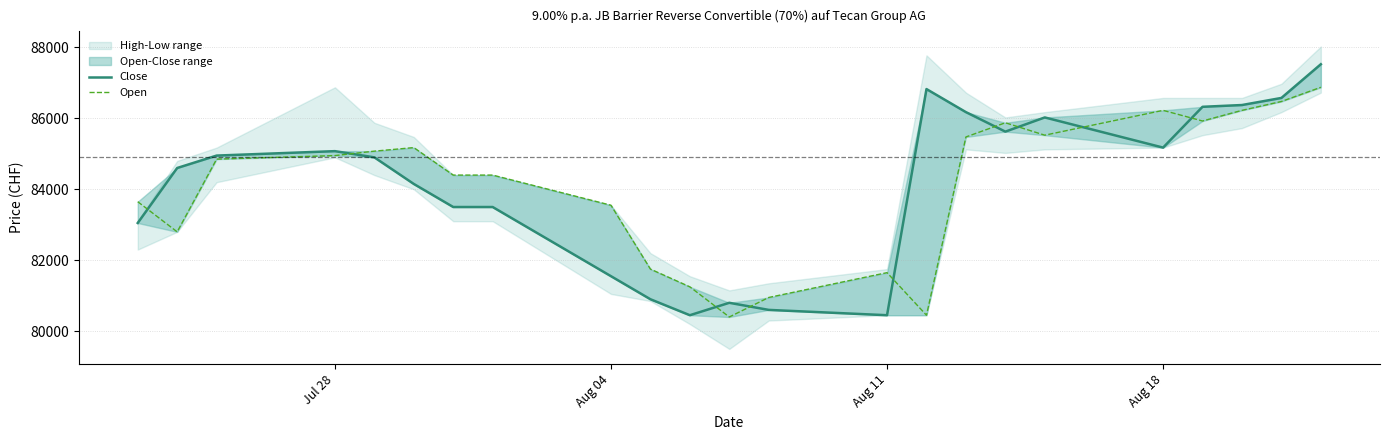

True or false: Open has a value of 81650 at Aug 11.

True